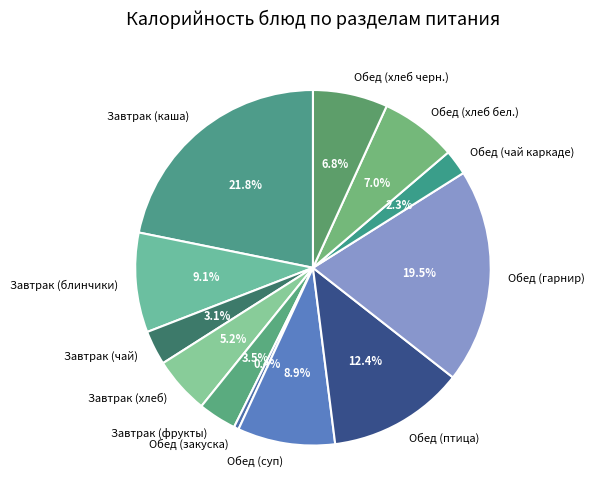

Approximately how many times larger is the value at Обед (хлеб бел.) compared to Завтрак (каша)?

0.3